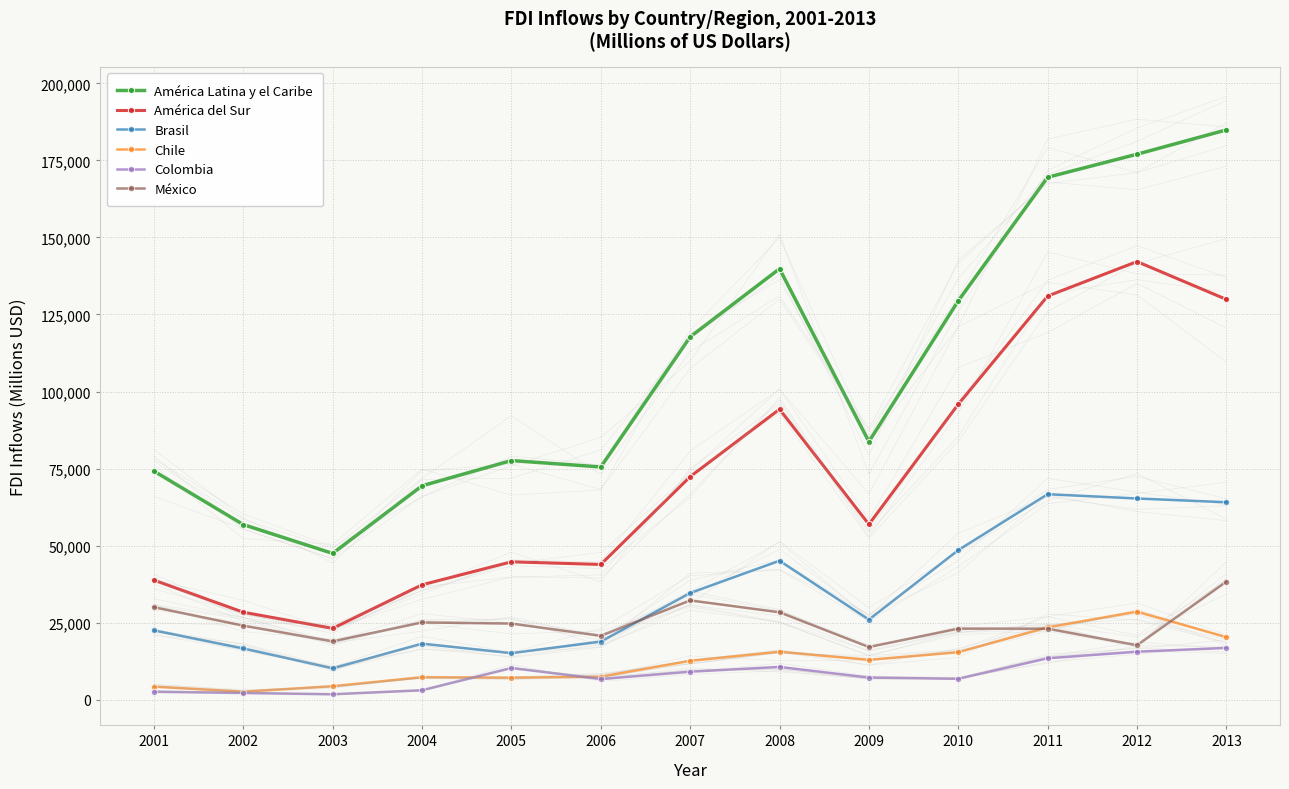

Reading left to right, transcribe all the data shown in this chart.

América Latina y el Caribe: 2001=74158	2002=56798	2003=47444	2004=69397	2005=77583	2006=75508	2007=117723	2008=139842	2009=83723	2010=129427	2011=169538	2012=177021	2013=184920
América del Sur: 2001=38766	2002=28343	2003=23105	2004=37255	2005=44712	2006=43860	2007=72353	2008=94237	2009=56870	2010=95866	2011=130978	2012=142171	2013=129890
Brasil: 2001=22457	2002=16590	2003=10144	2004=18146	2005=15066	2006=18822	2007=34585	2008=45058	2009=25949	2010=48506	2011=66660	2012=65272	2013=64046
Chile: 2001=4200	2002=2550	2003=4334	2004=7241	2005=7097	2006=7426	2007=12572	2008=15518	2009=12887	2010=15373	2011=23444	2012=28542	2013=20258
Colombia: 2001=2542	2002=2134	2003=1720	2004=3016	2005=10252	2006=6656	2007=9049	2008=10596	2009=7137	2010=6746	2011=13405	2012=15529	2013=16772
México: 2001=29984	2002=23987	2003=18896	2004=25038	2005=24669	2006=20699	2007=32184	2008=28337	2009=17055	2010=23027	2011=23009	2012=17628	2013=38286